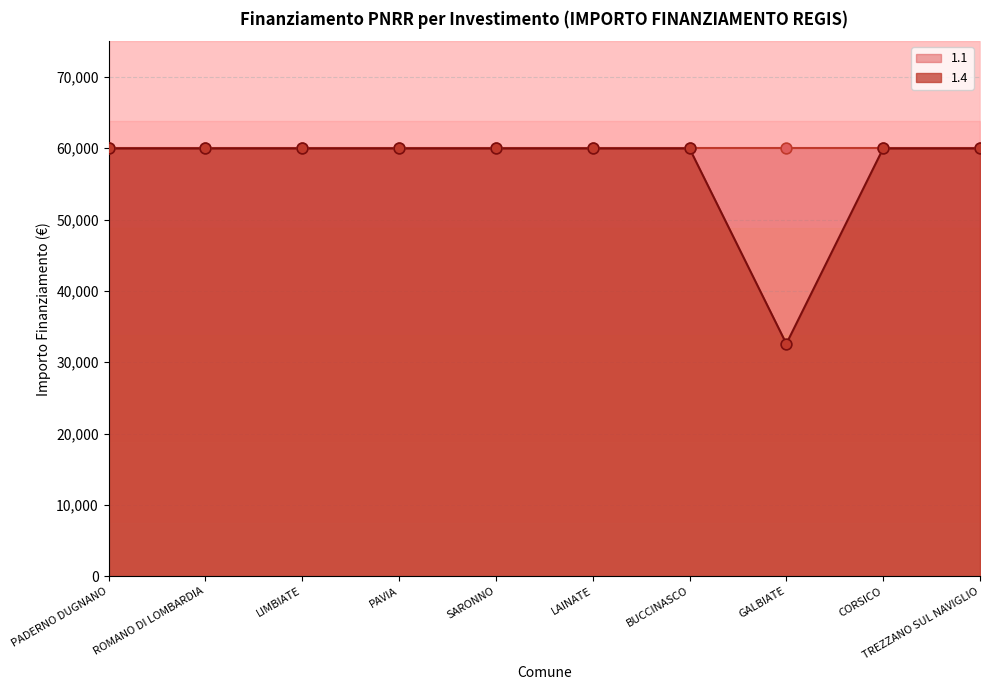

At which label does 1.4 reach its minimum?

GALBIATE